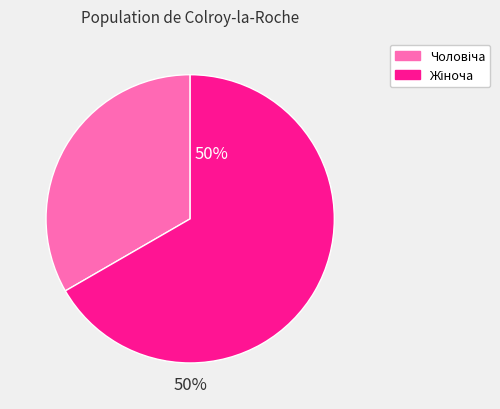

To the nearest percent, what percentage of the pie is Жіноча?

67%